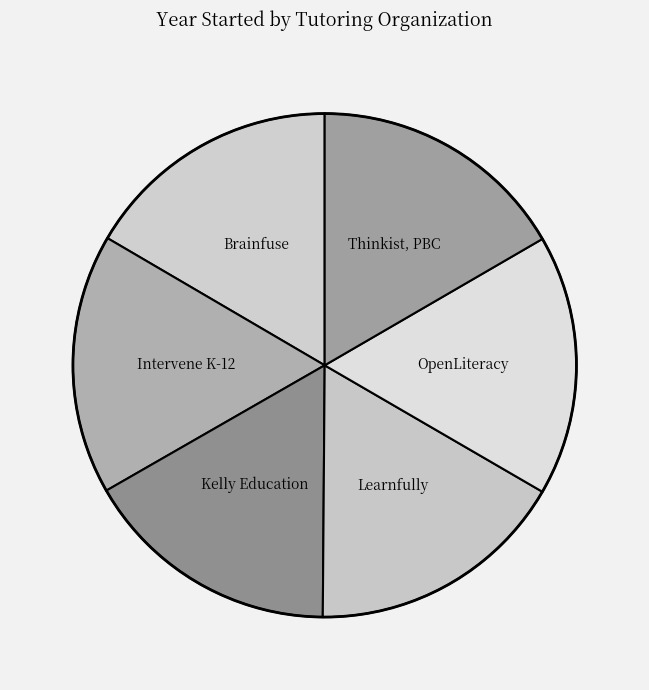

What is the ratio of the value at Learnfully to the value at Thinkist, PBC?

1.0